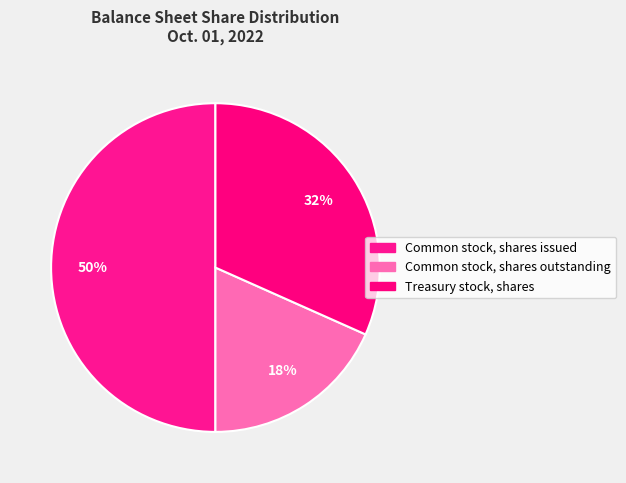

Count the number of slices in the pie.

3